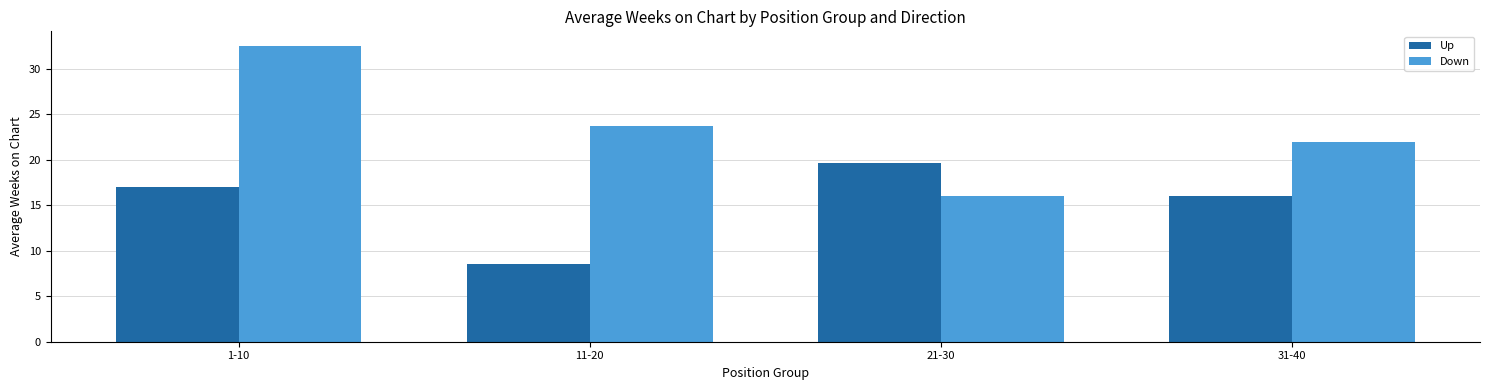

What is the average value of the Up series?

15.3